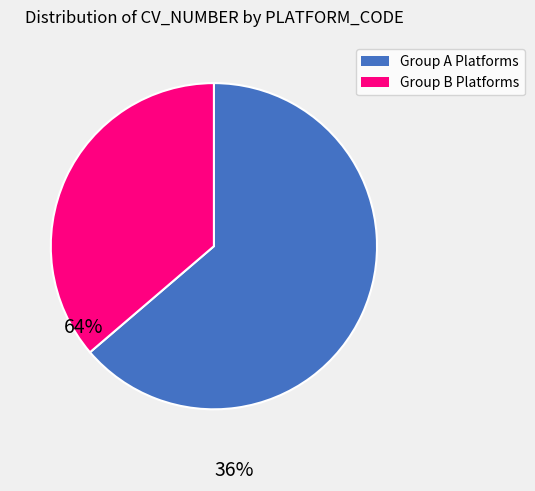

Is there any slice that represents more than half of the pie?

Yes